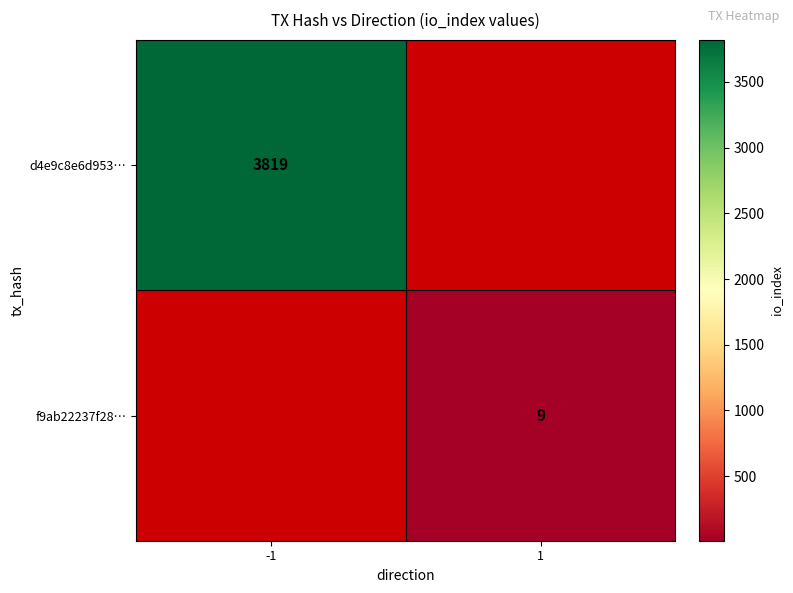

The value of d4e9c8e6d953… at -1 is 6079. True or false?

False